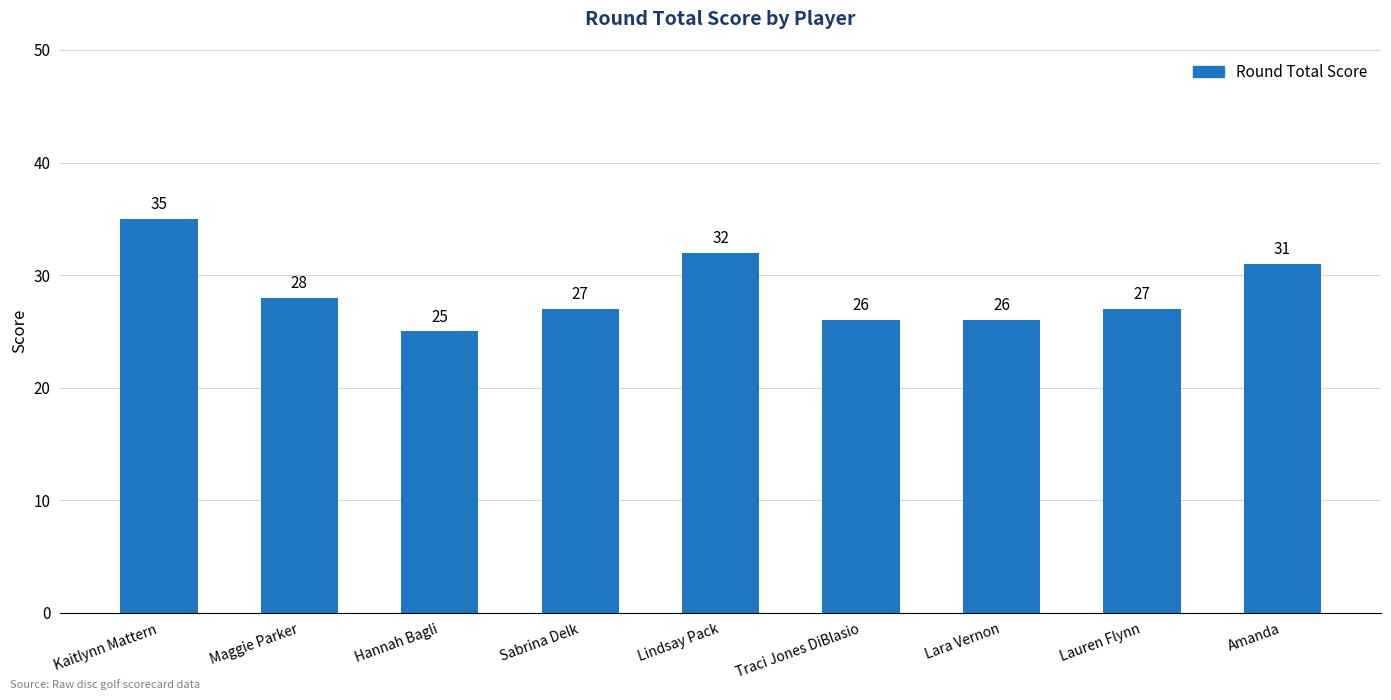

Which category has the lowest value across all series?

Hannah Bagli